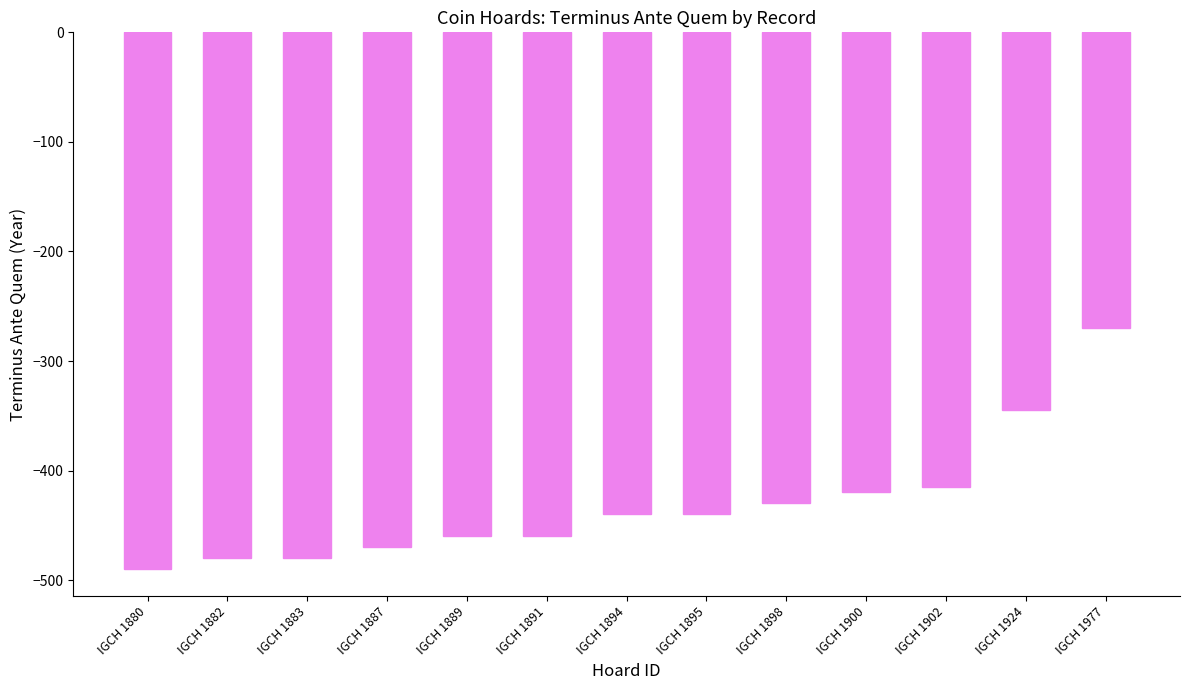

Which has a higher value, IGCH 1880 or IGCH 1889?

IGCH 1889